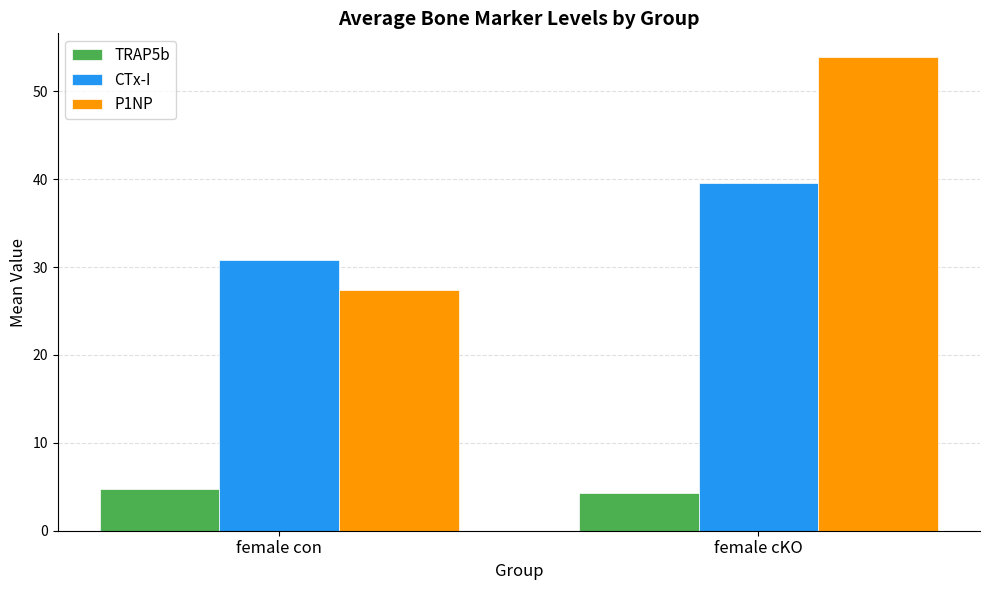

True or false: CTx-I has a value of 52.8 at female cKO.

False